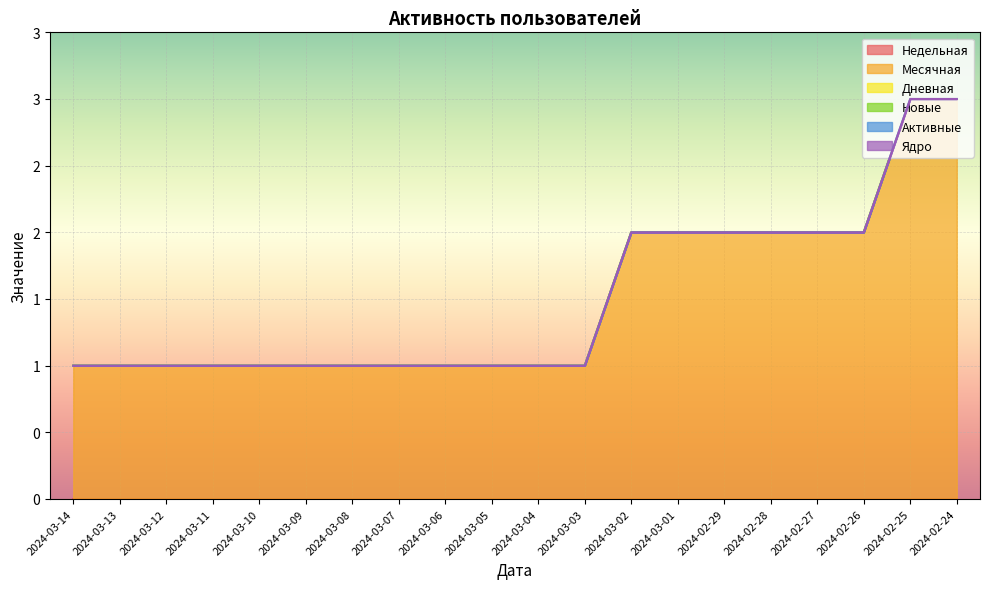

True or false: Ядро and Новые intersect in this chart.

False